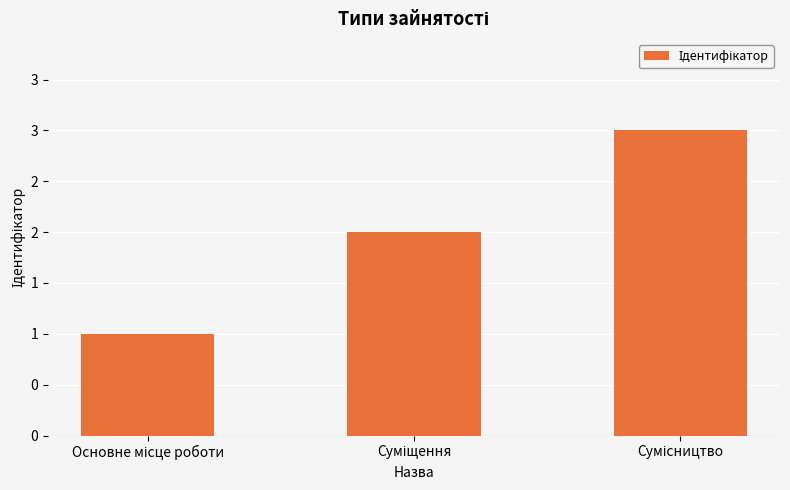

Reading left to right, list all the values displayed in this chart.

1	2	3